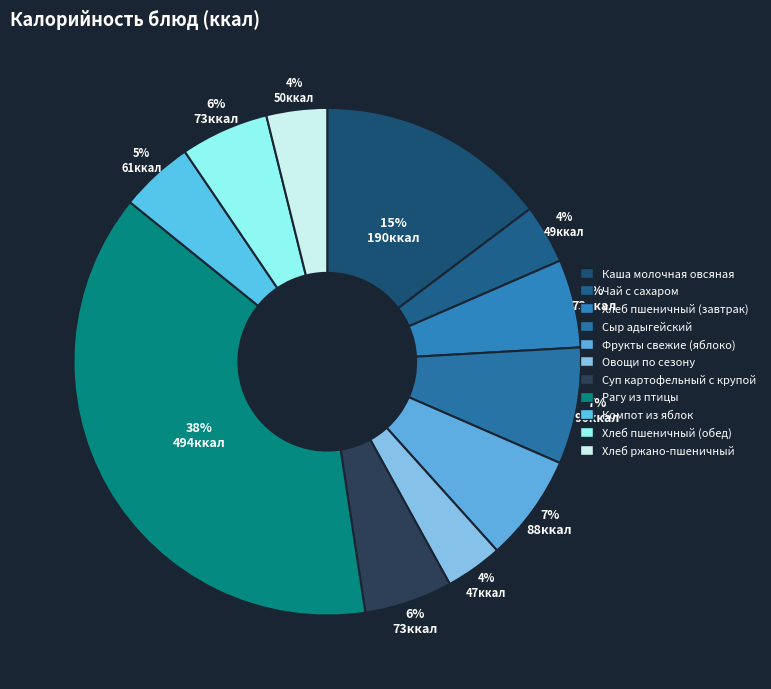

To the nearest percent, what percentage of the pie is Овощи по сезону?

4%